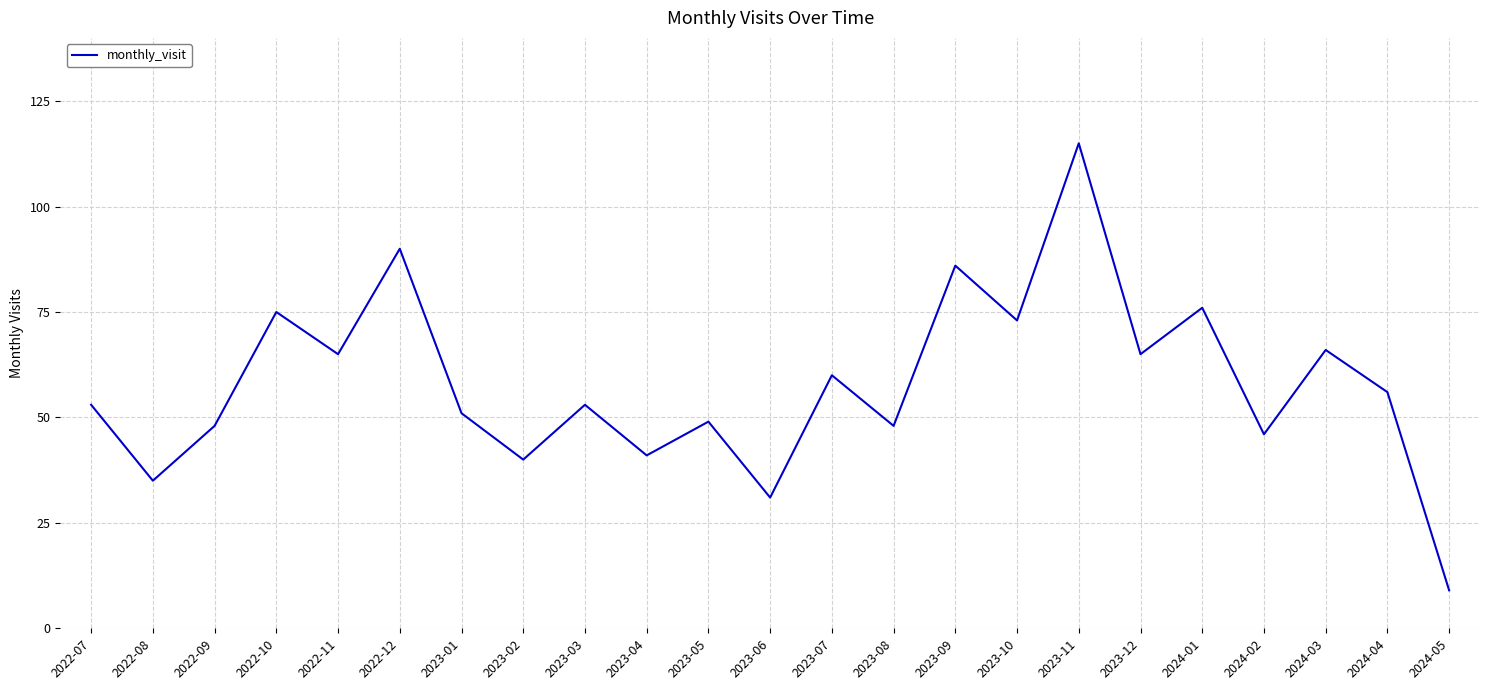

What is the change in value from 2023-02 to 2024-05?

-31